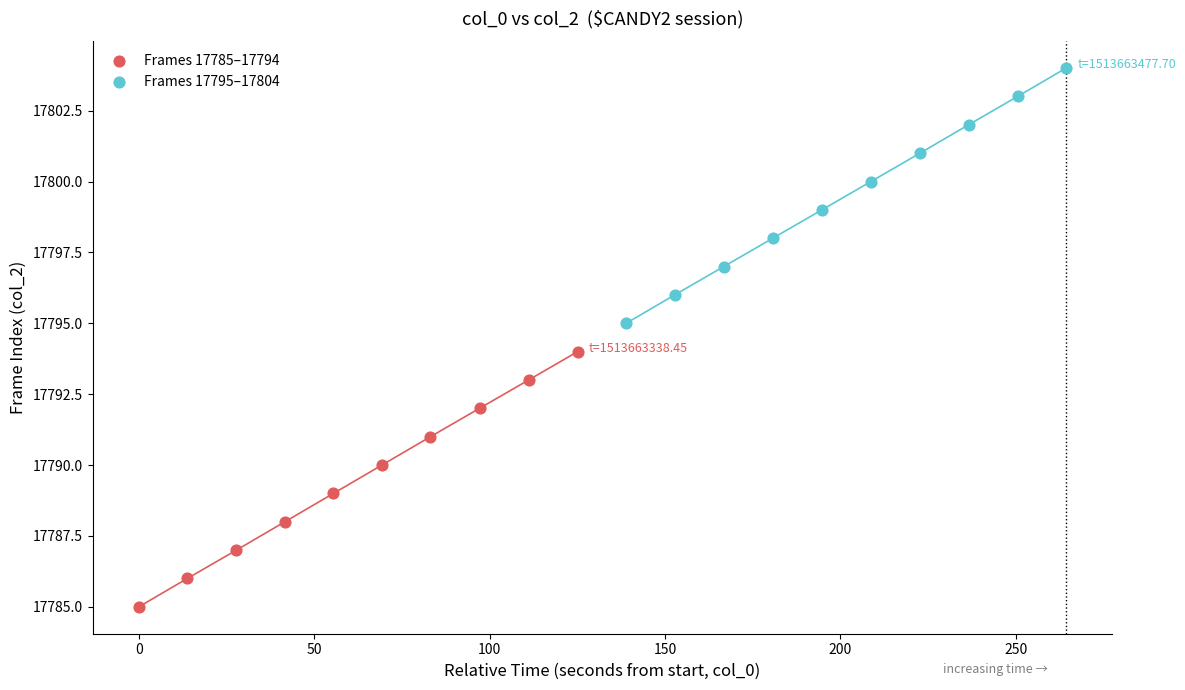

Which series reaches the maximum Y coordinate?

Frames 17795–17804